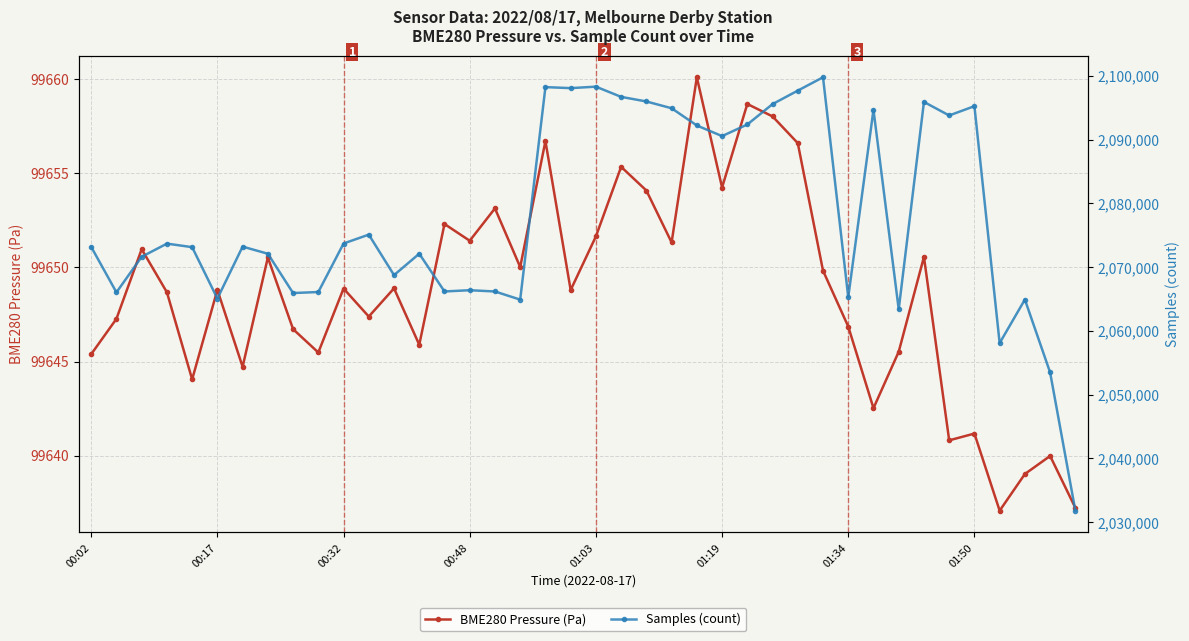

What is the highest value of the BME280 Pressure (Pa) series?

99660.1